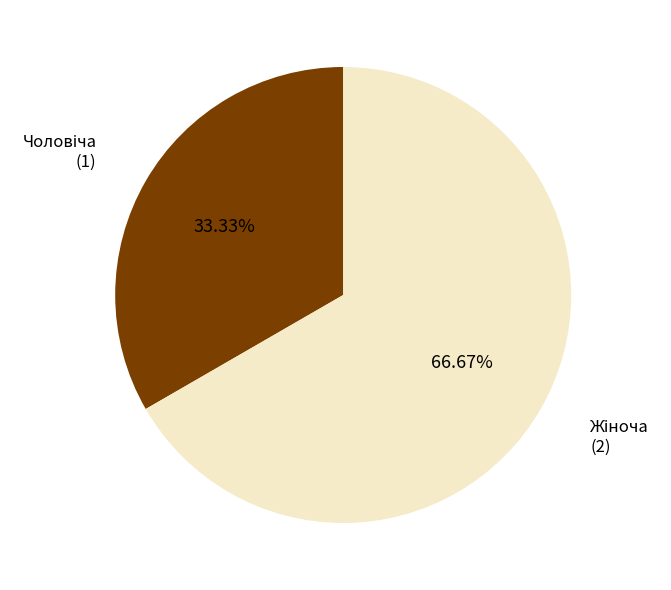

Is there any slice that represents more than half of the pie?

Yes